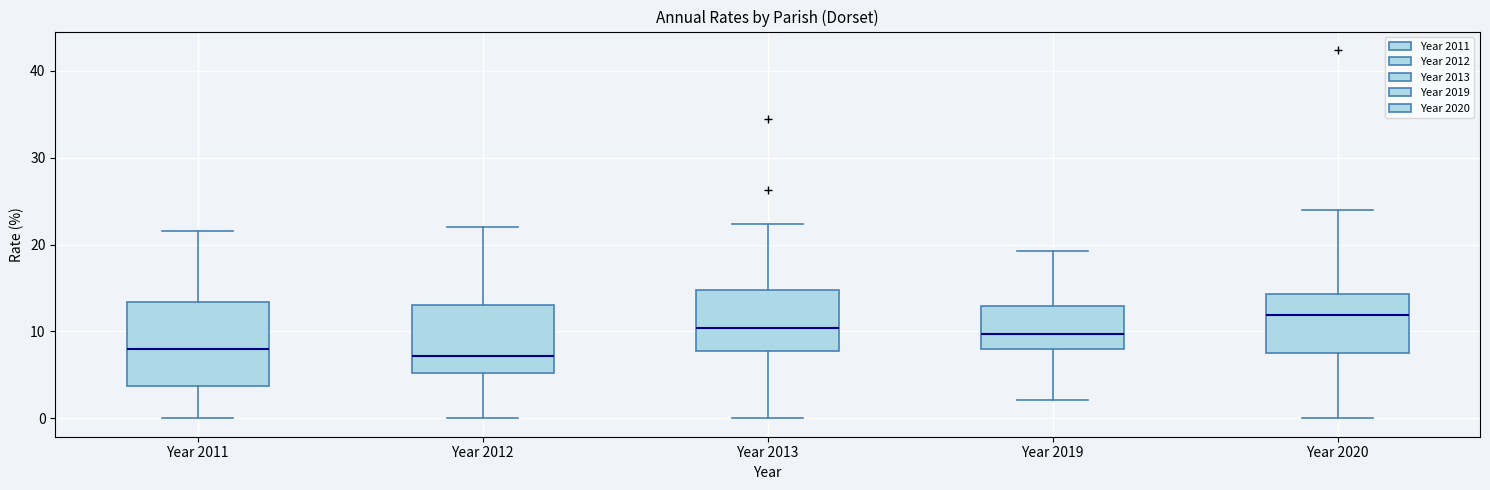

Which box has the highest median line?

Year 2020